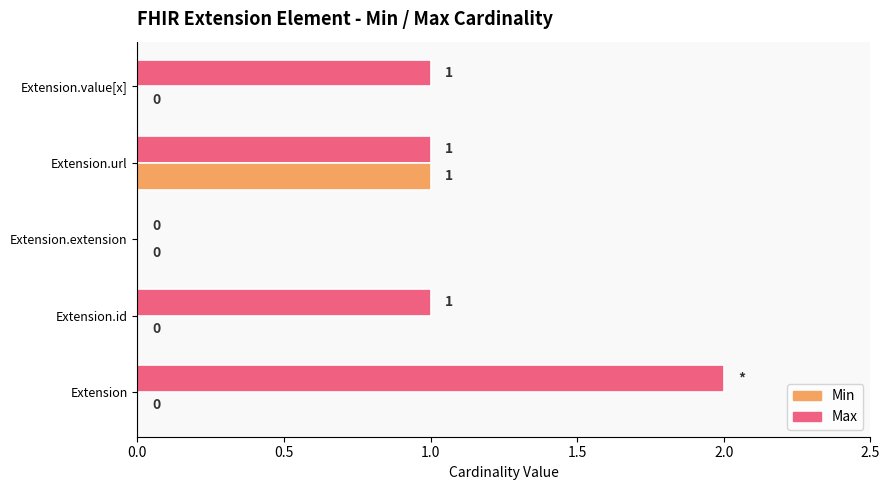

Which series has the largest total across all categories?

Max